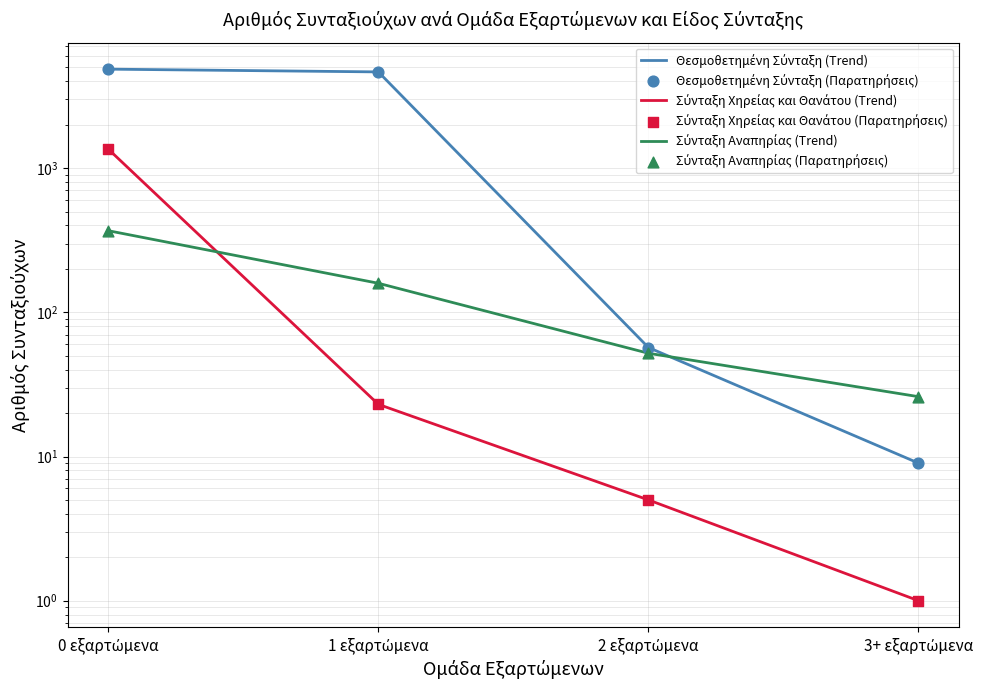

Is the value of Σύνταξη Αναπηρίας (Trend) at 0 εξαρτώμενα greater than the value of Σύνταξη Χηρείας και Θανάτου (Παρατηρήσεις) at 3+ εξαρτώμενα?

Yes